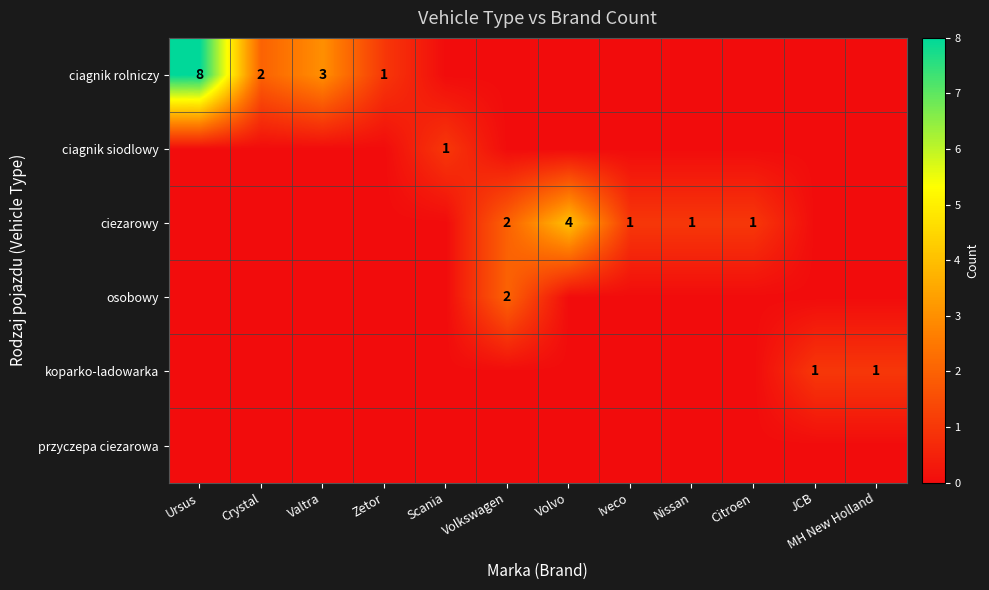

Which label corresponds to the largest value in the chart?

Ursus